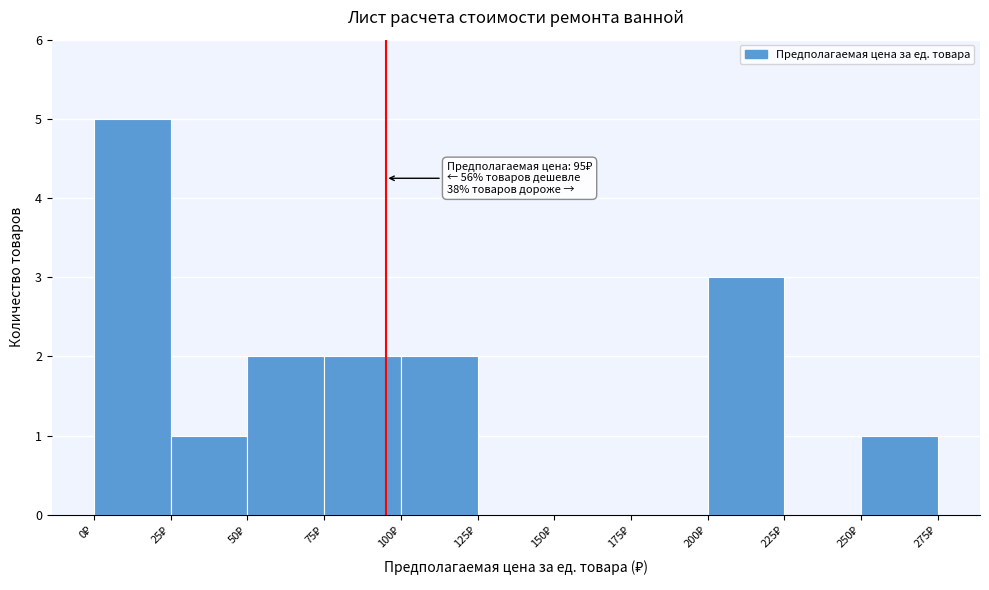

Which range on the x-axis has the tallest bar?

0 to 25